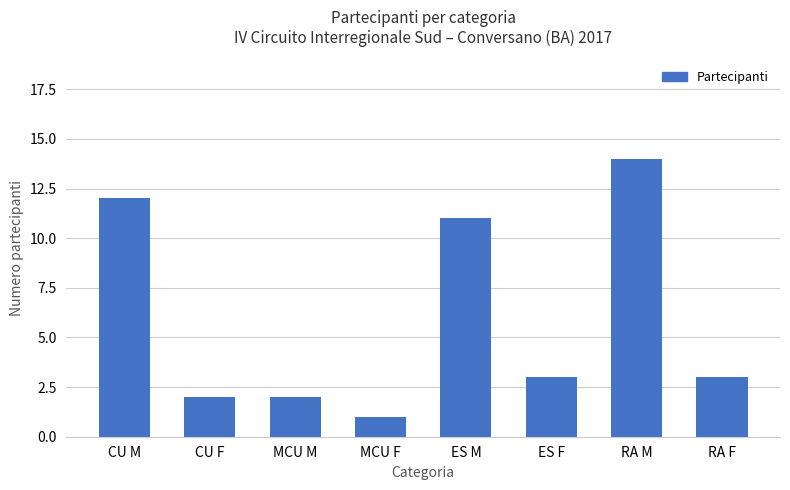

What is the value of the 3rd bar from the left?

2